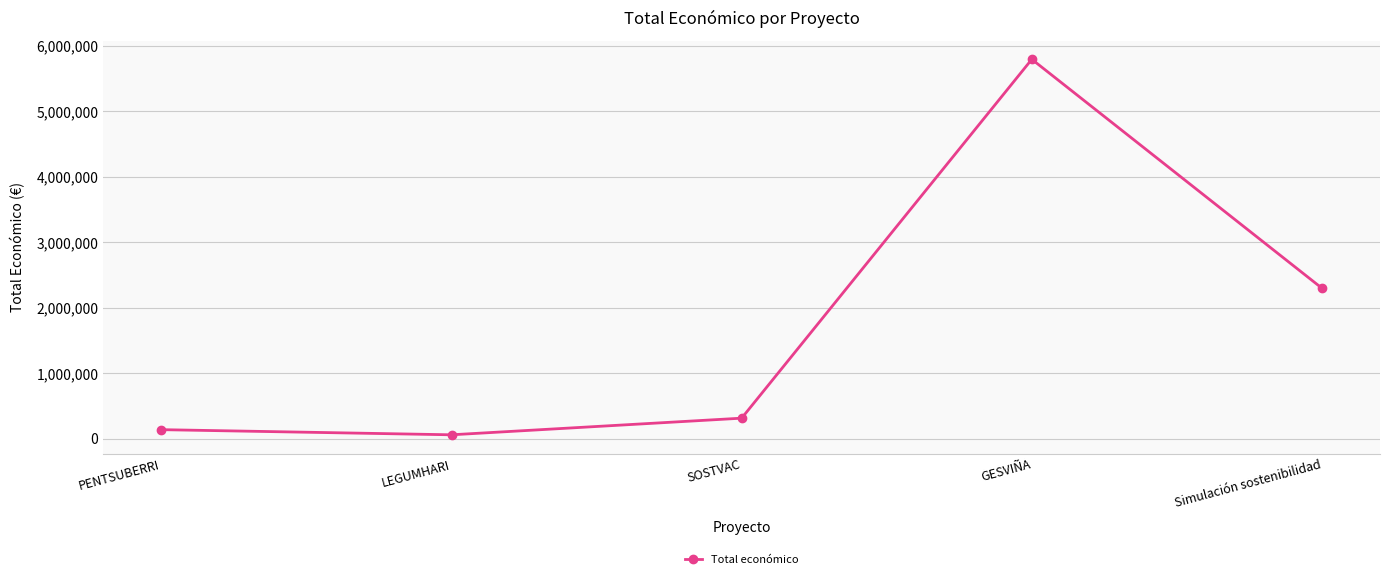

What is the minimum value shown in the chart?

57500